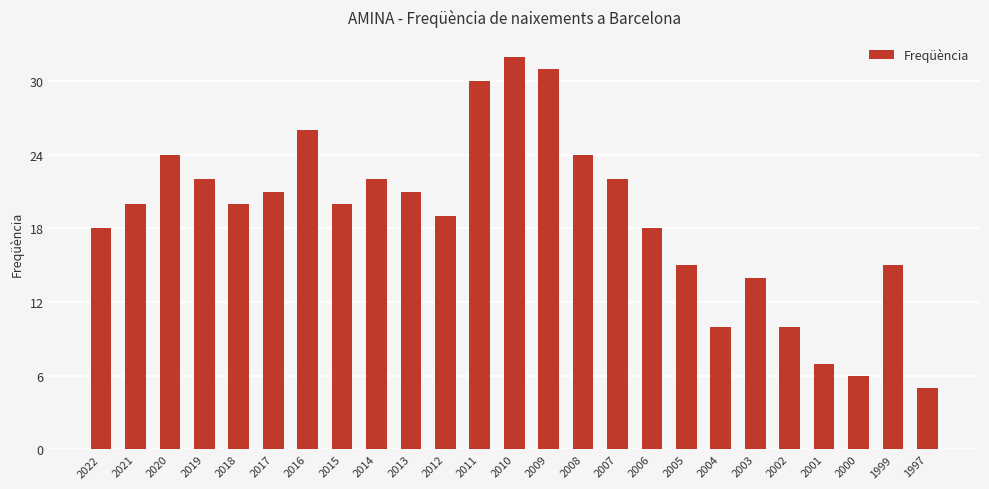

Reading right to left, transcribe all the data shown in this chart.

5	15	6	7	10	14	10	15	18	22	24	31	32	30	19	21	22	20	26	21	20	22	24	20	18